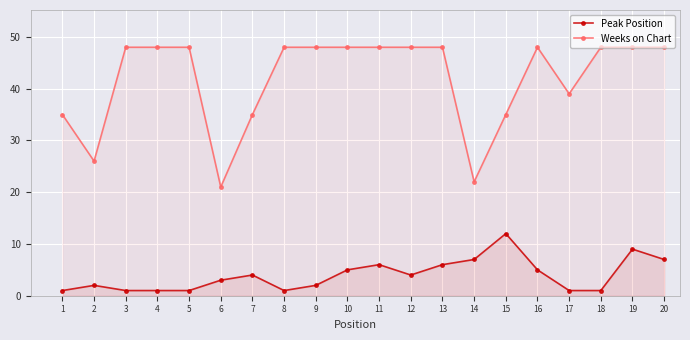

Reading right to left, transcribe all the data shown in this chart.

Peak Position: 20=7	19=9	18=1	17=1	16=5	15=12	14=7	13=6	12=4	11=6	10=5	9=2	8=1	7=4	6=3	5=1	4=1	3=1	2=2	1=1
Weeks on Chart: 20=48	19=48	18=48	17=39	16=48	15=35	14=22	13=48	12=48	11=48	10=48	9=48	8=48	7=35	6=21	5=48	4=48	3=48	2=26	1=35